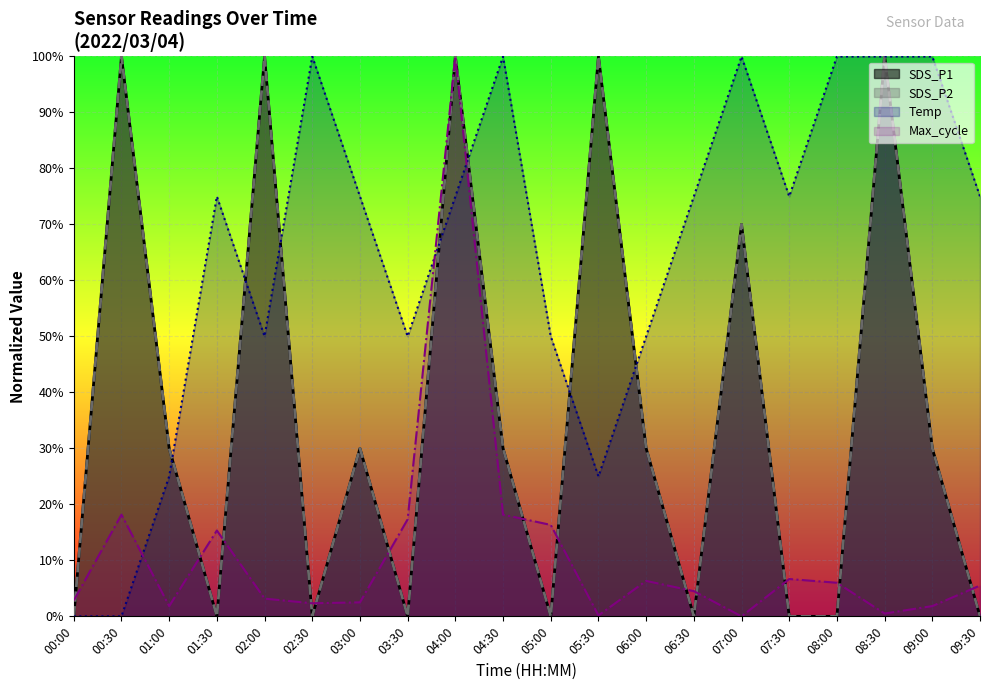

At how many categories does at least one series exceed 31?

18